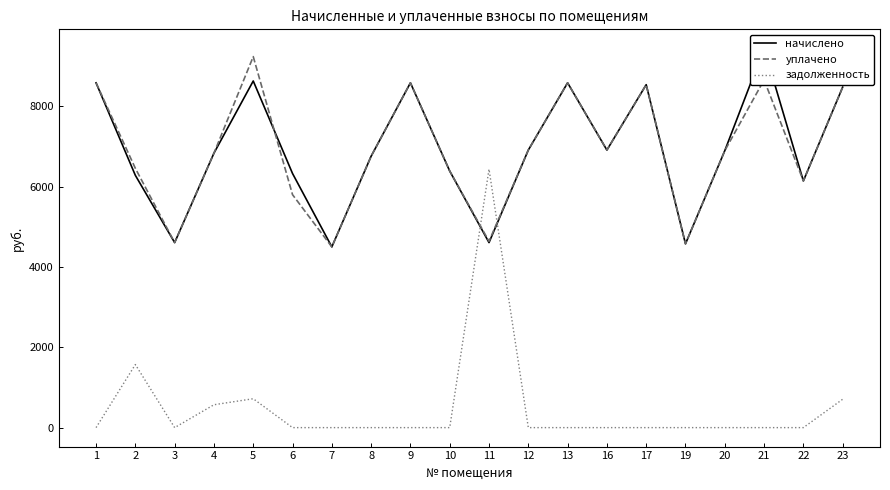

What is the value of the уплачено point at the 19th from the left?

6144.0